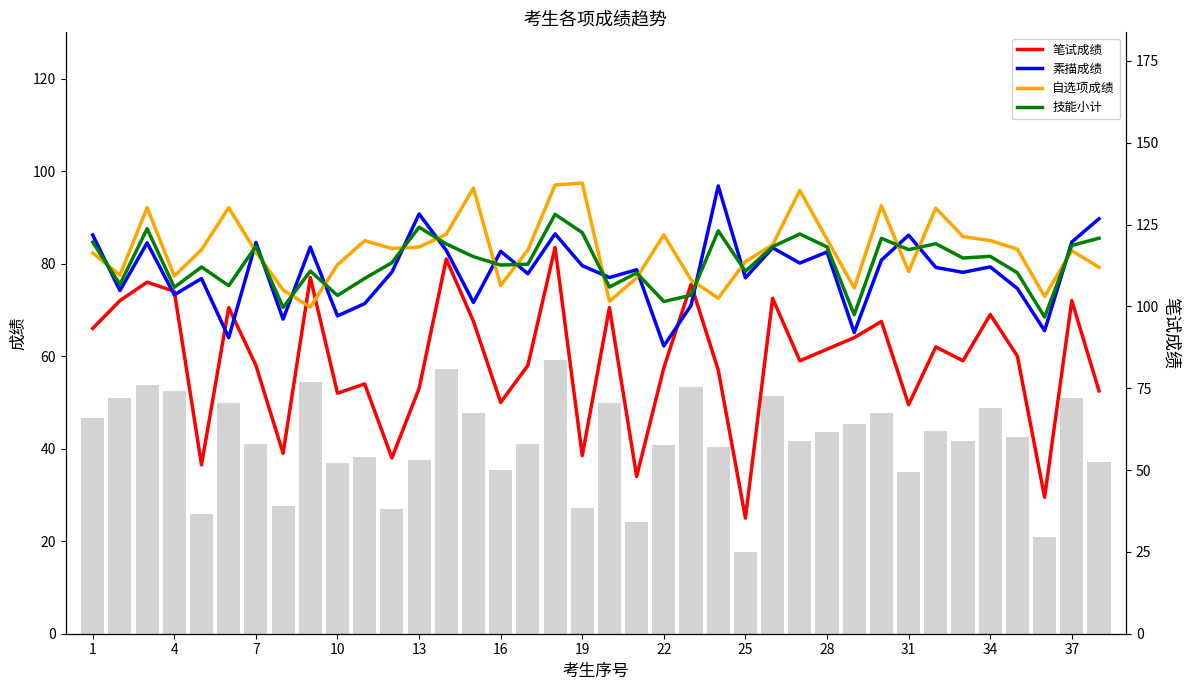

What is the lowest value of the 笔试成绩 series?

25.0